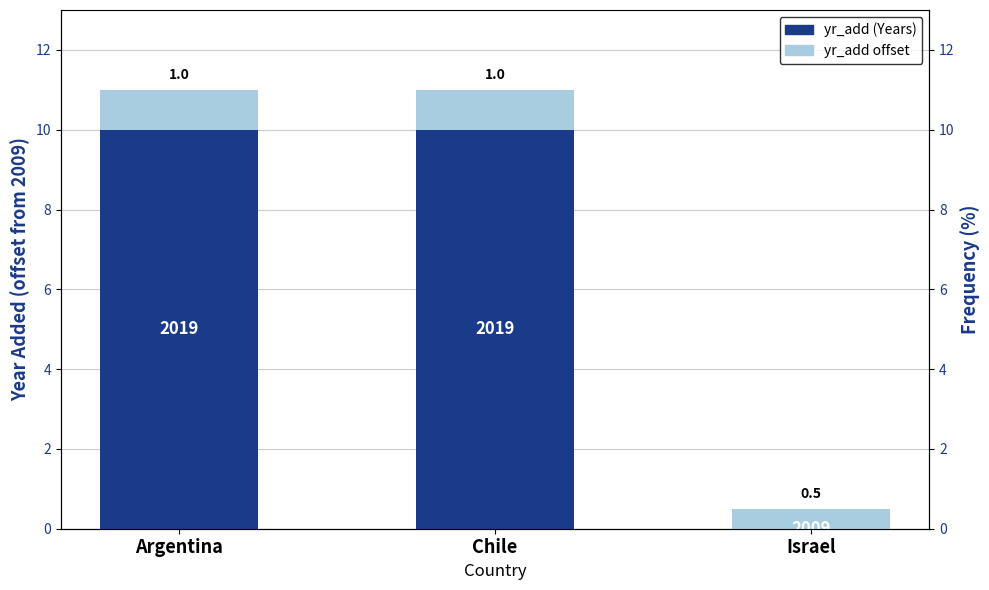

Are the bars horizontal?

No